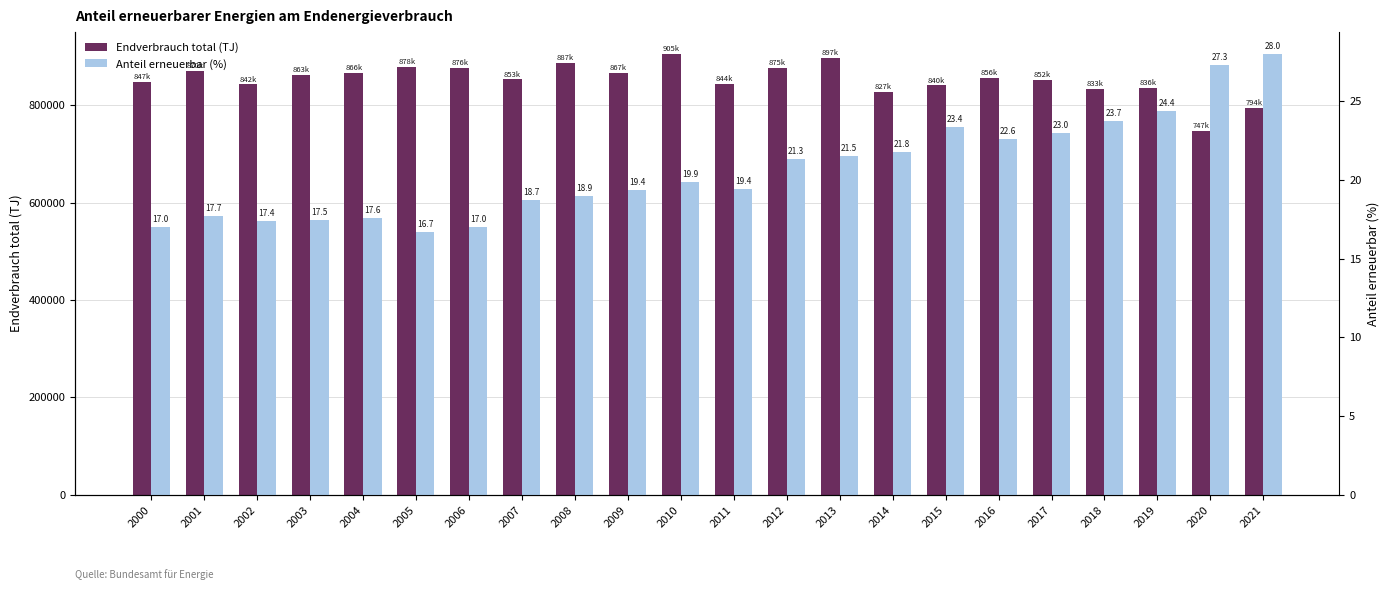

What is the sum of the Anteil erneuerbar (%) values at 2010 and 2005?

36.6